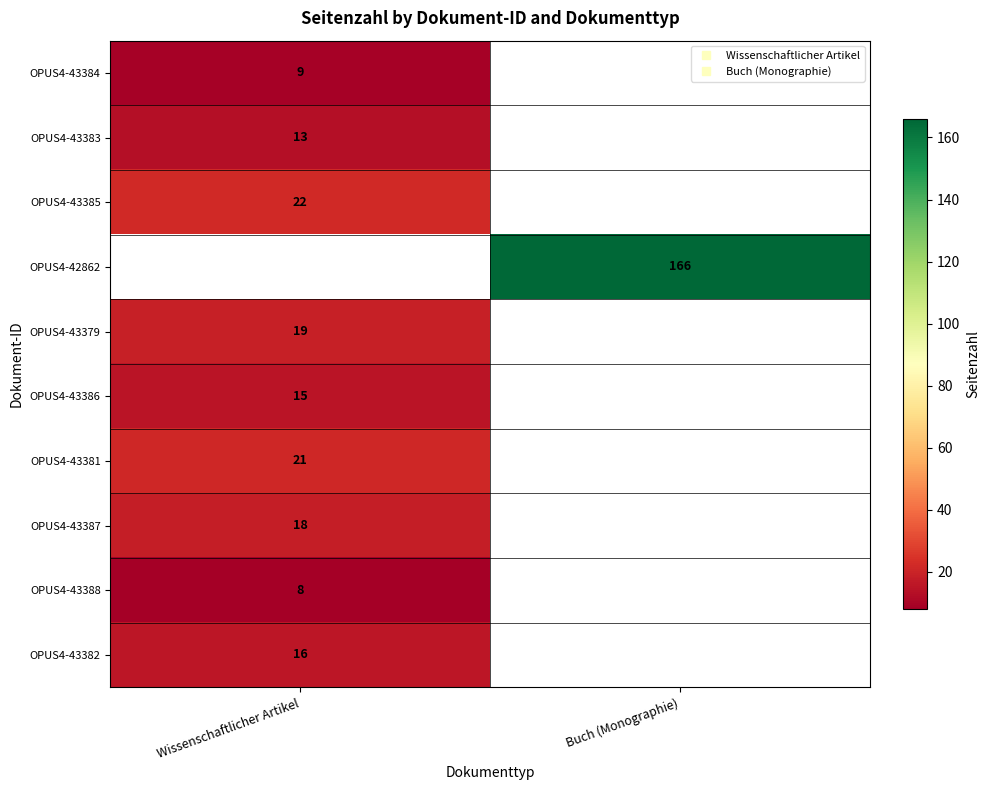

Which series has the widest spread of values?

OPUS4-43384